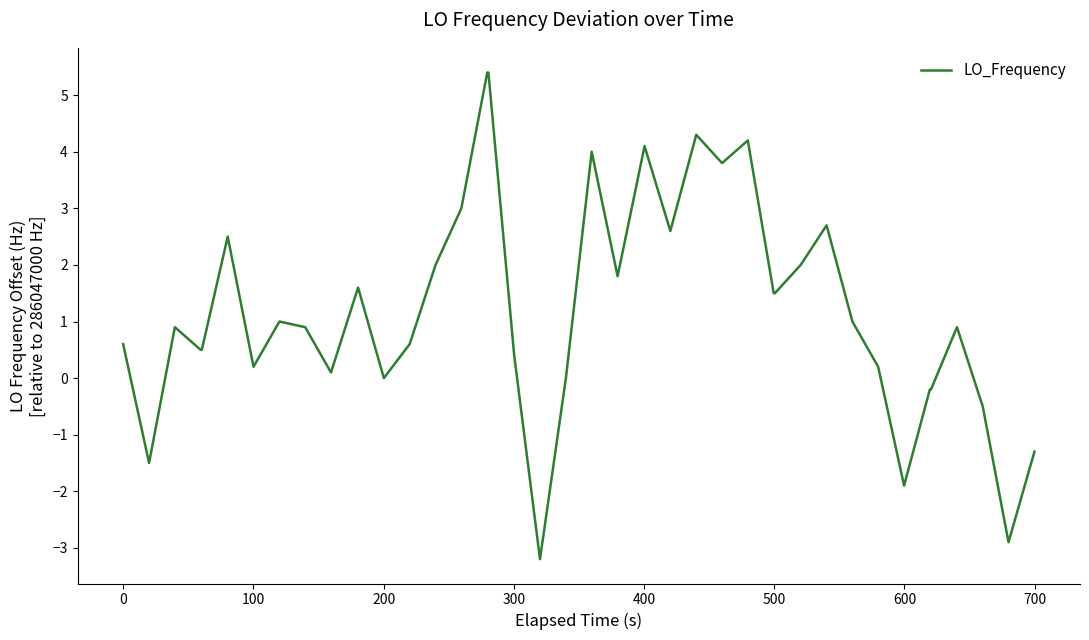

What is the greatest value displayed?

5.4